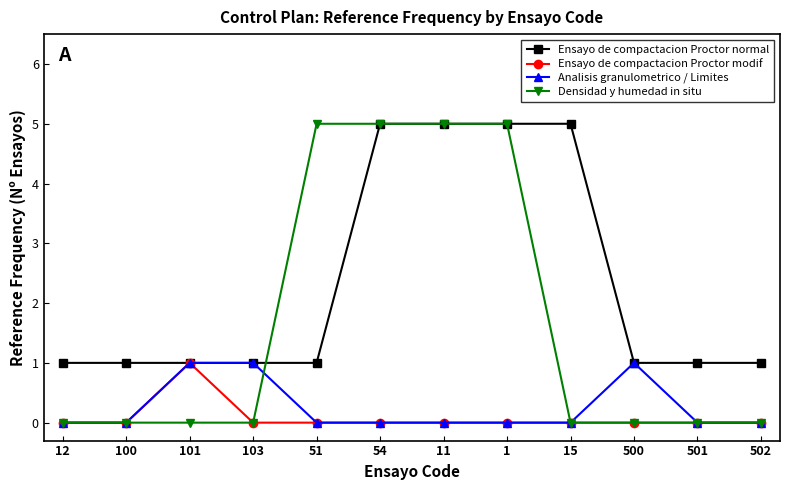

Does the chart have visible grid lines?

No